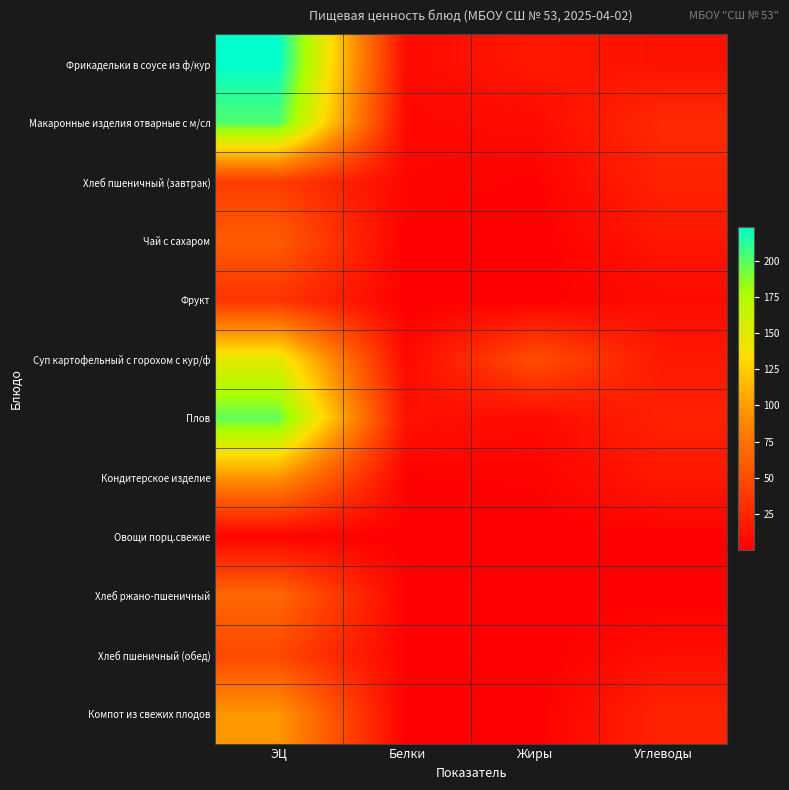

Which series has the largest total across all categories?

Фрикадельки в соусе из ф/кур